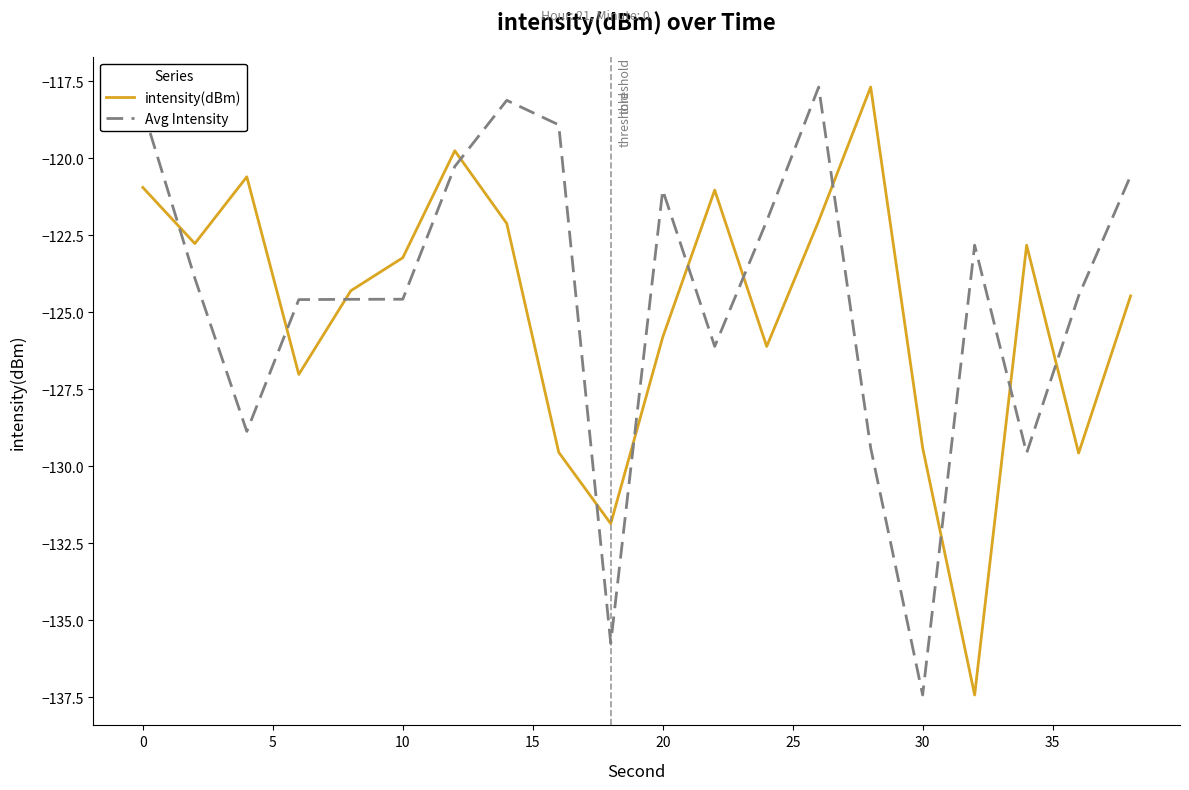

What is the difference between the maximum and minimum values in the intensity(dBm) series?

19.7